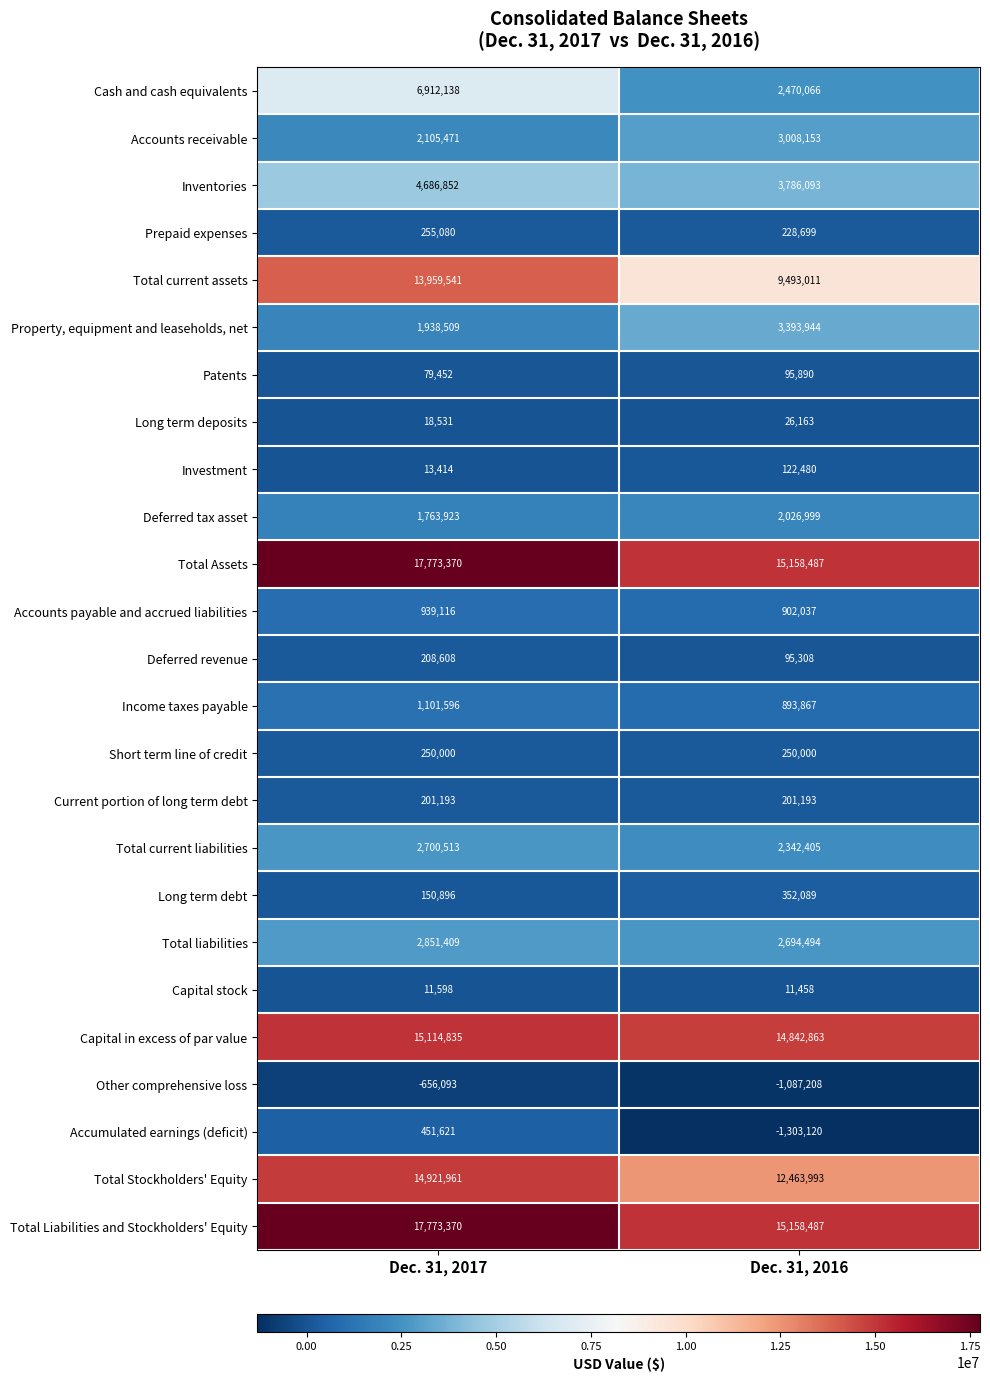

Read the Short term line of credit value at Dec. 31, 2016.

250000